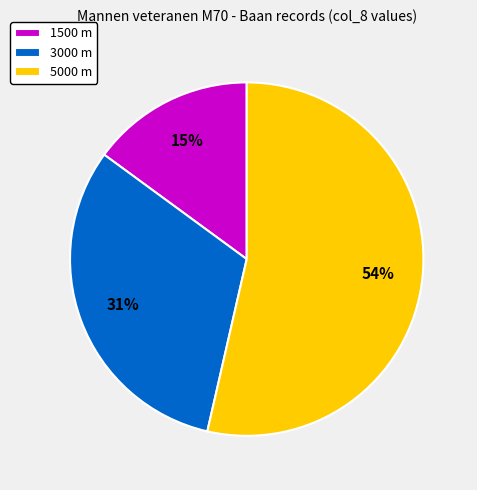

Combined, do 1500 m and 5000 m account for over 50%?

Yes